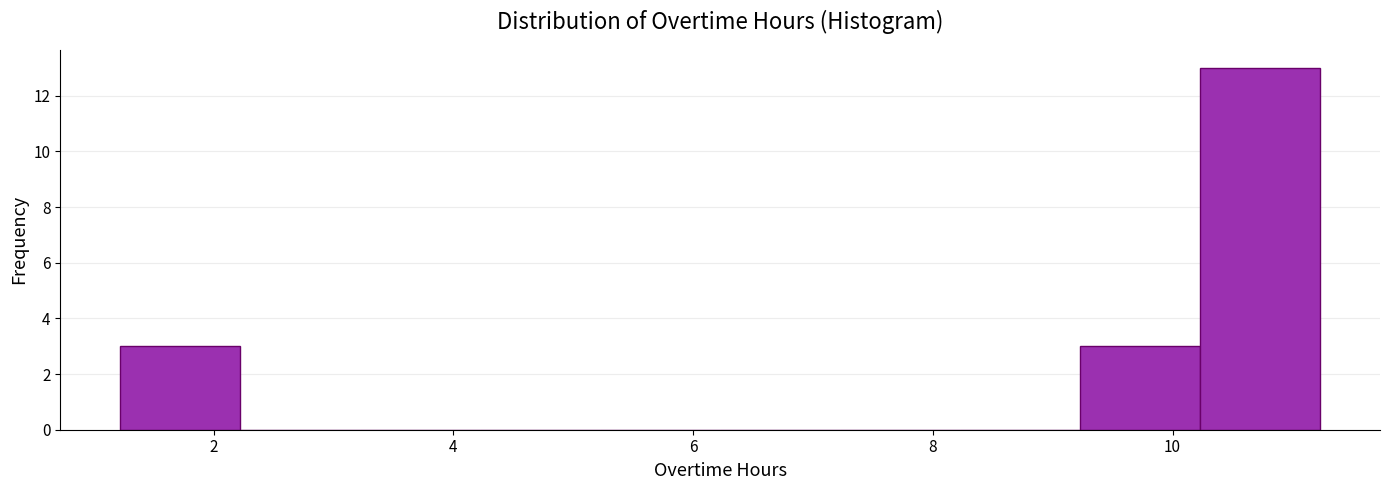

Reading left to right, list every bar in this chart as the range it spans on the x-axis followed by its height. Neither the bar edges nor the heights are printed on the chart, so give them approximately, as read against the axes.

1.2 to 2.2: 3
2.2 to 3.2: 0
3.2 to 4.2: 0
4.2 to 5.2: 0
5.2 to 6.2: 0
6.2 to 7.2: 0
7.2 to 8.2: 0
8.2 to 9.2: 0
9.2 to 10.2: 3
10.2 to 11.2: 13